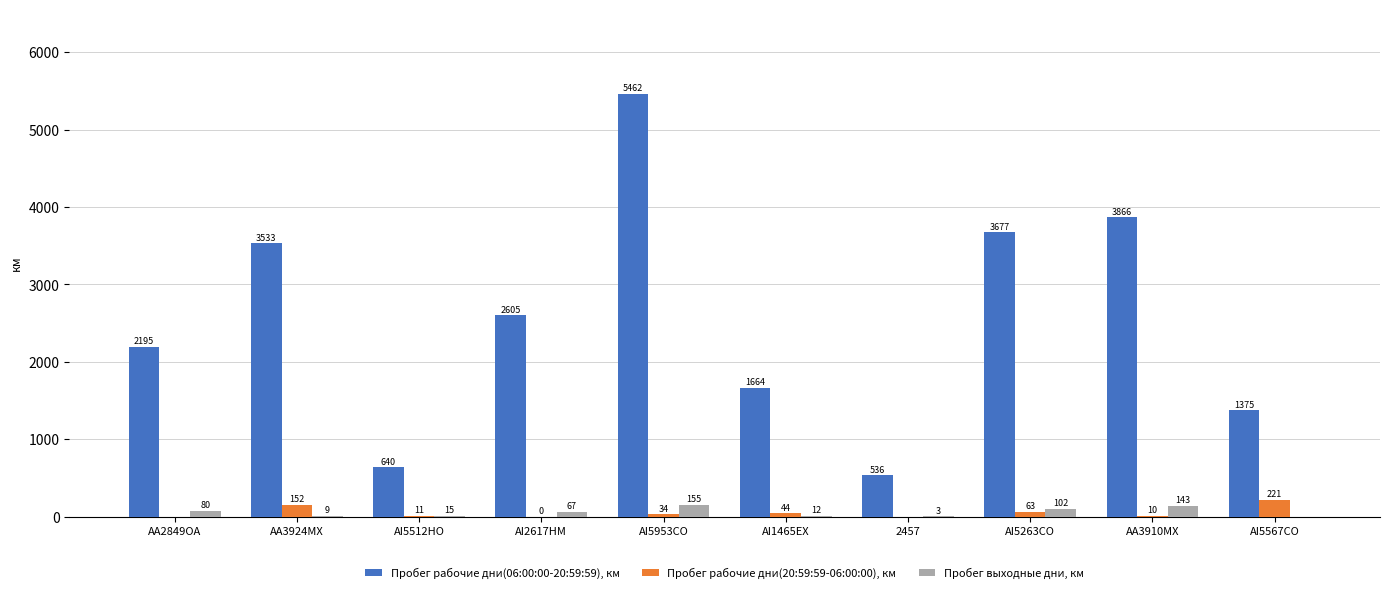

Does the chart contain stacked bars?

No